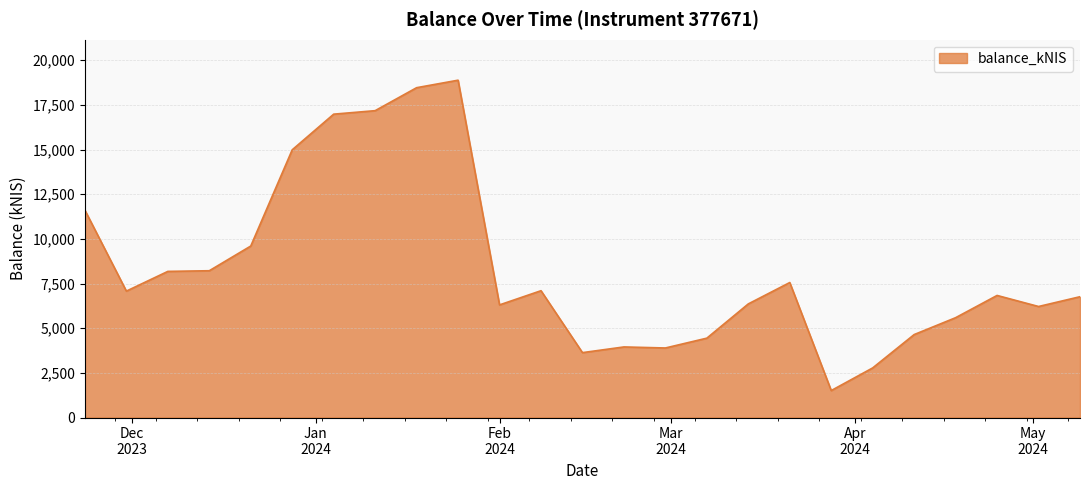

What is the smallest value displayed?

1509.3